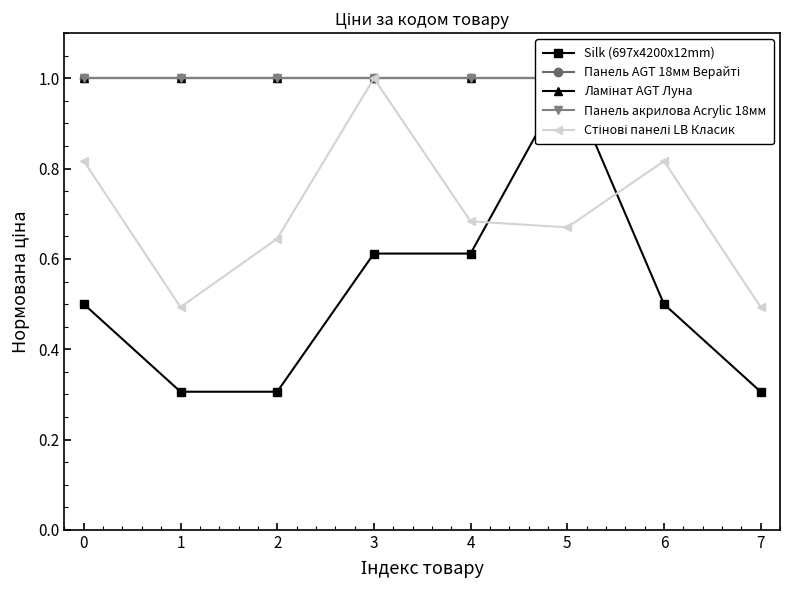

List the labels in order of Панель акрилова Acrylic 18мм value, largest first.

0, 1, 2, 3, 4, 5, 6, 7